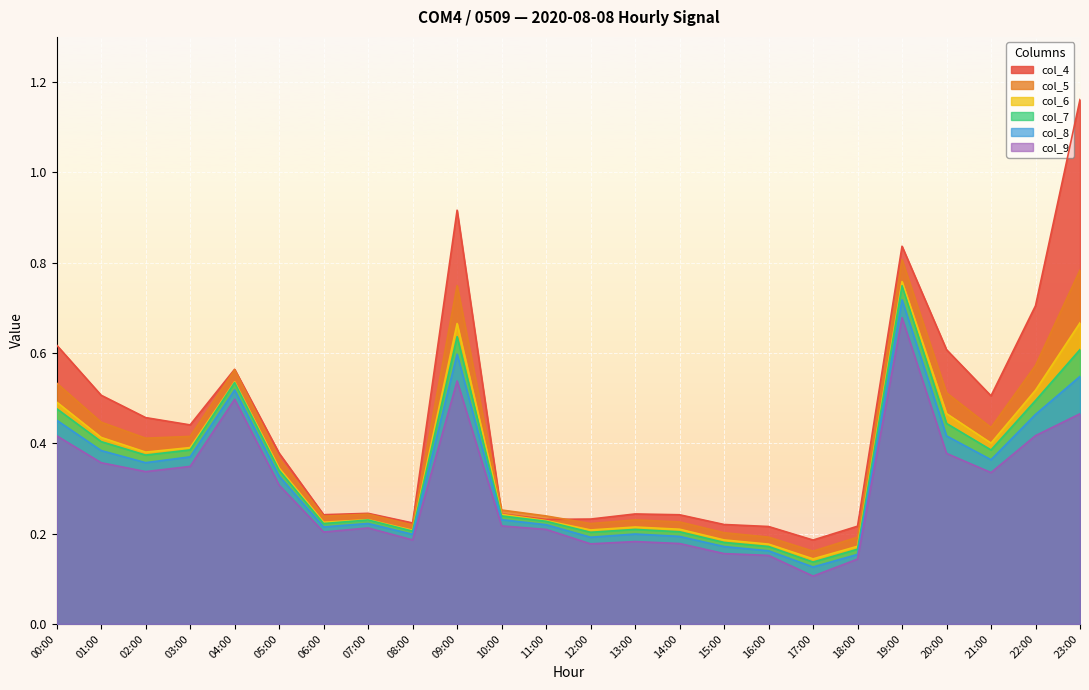

What is the sum of all col_7 values?

8.2